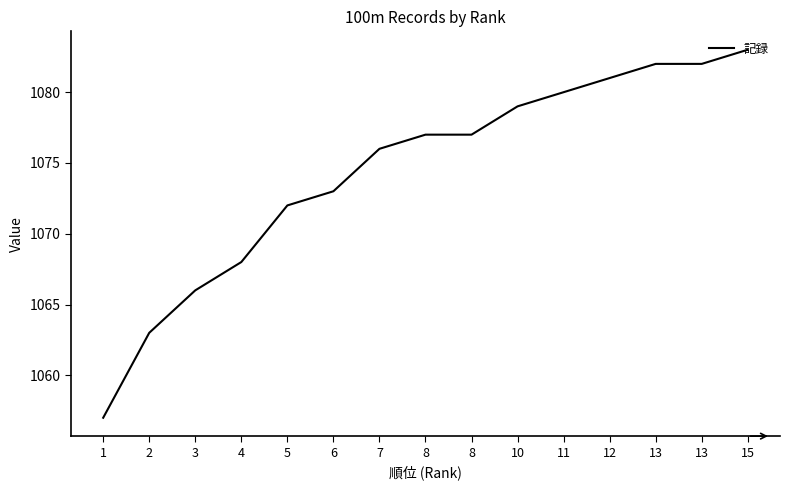

Rank the categories by value from lowest to highest.

1, 2, 3, 4, 5, 6, 7, 8, 8, 10, 11, 12, 13, 13, 15